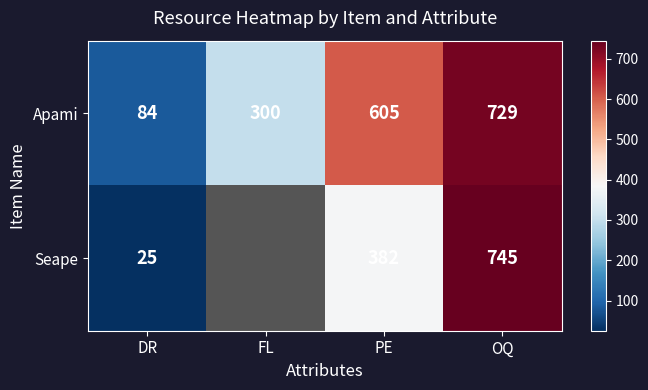

Which series changed the most between PE and OQ?

Seape